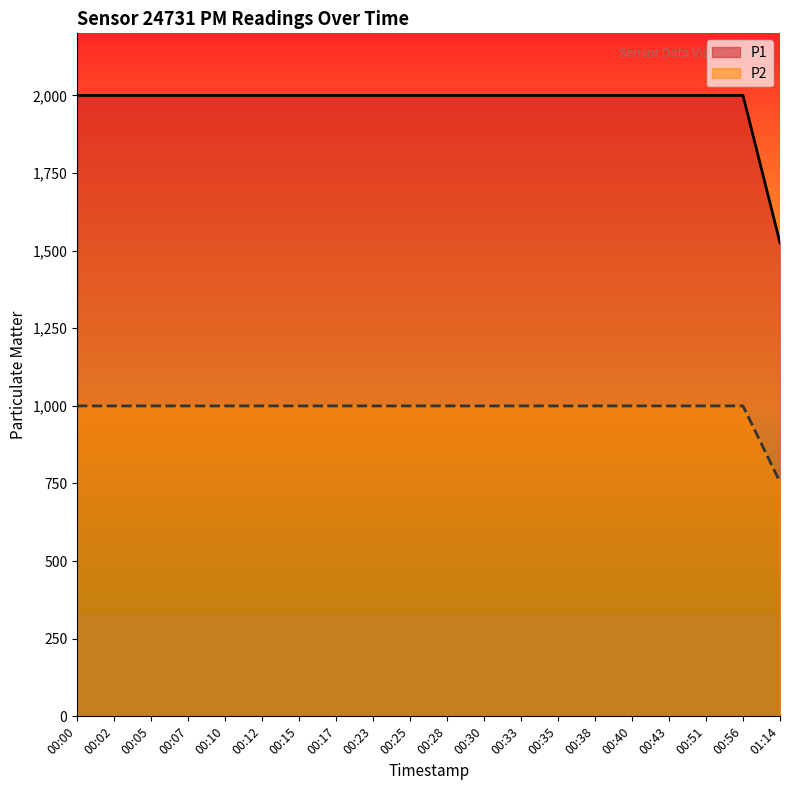

The value of P2 at 00:51 is 3523.3. True or false?

False